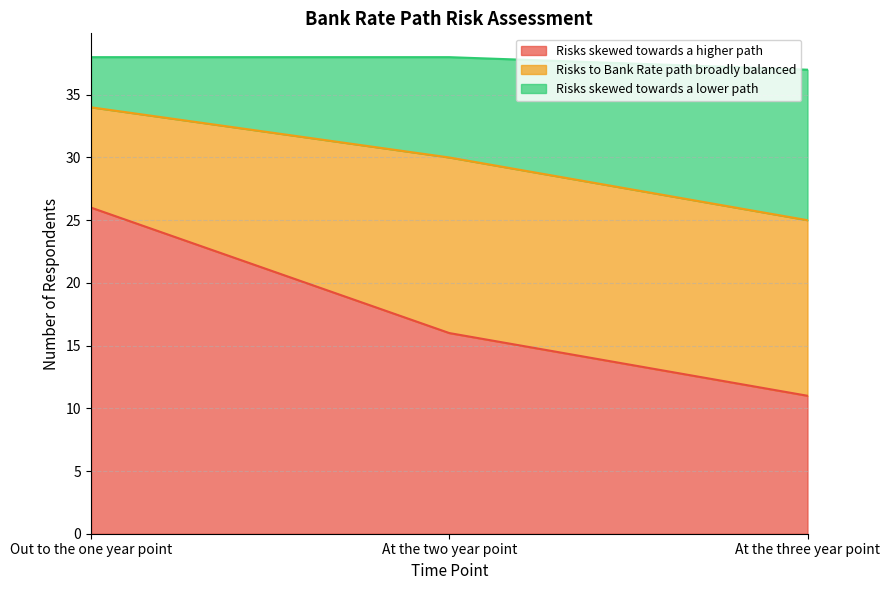

Read the Risks skewed towards a higher path value at At the three year point.

11